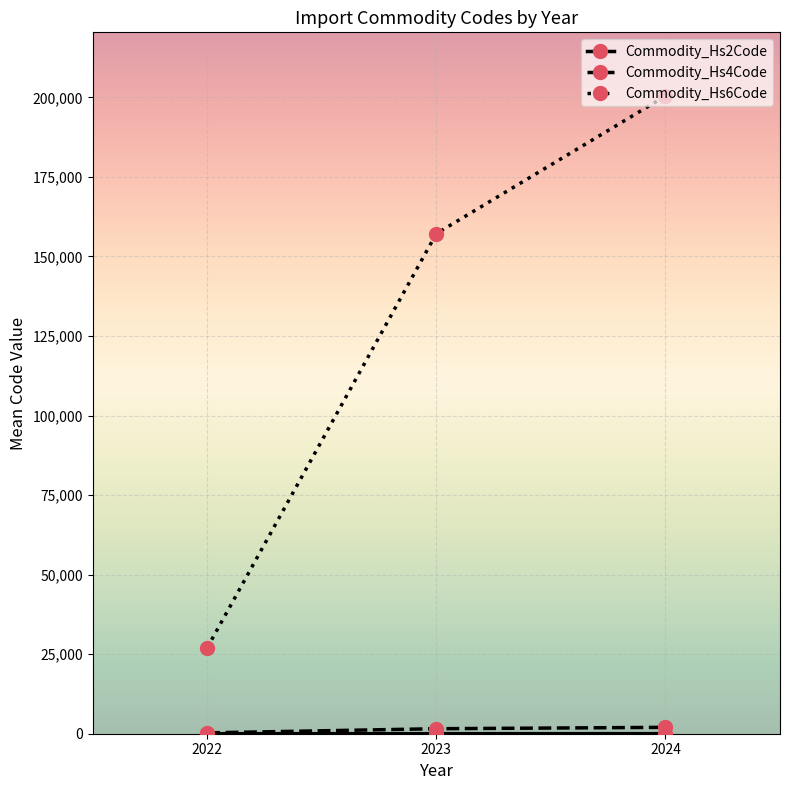

What is the lowest value of the Commodity_Hs6Code series?

27016.8